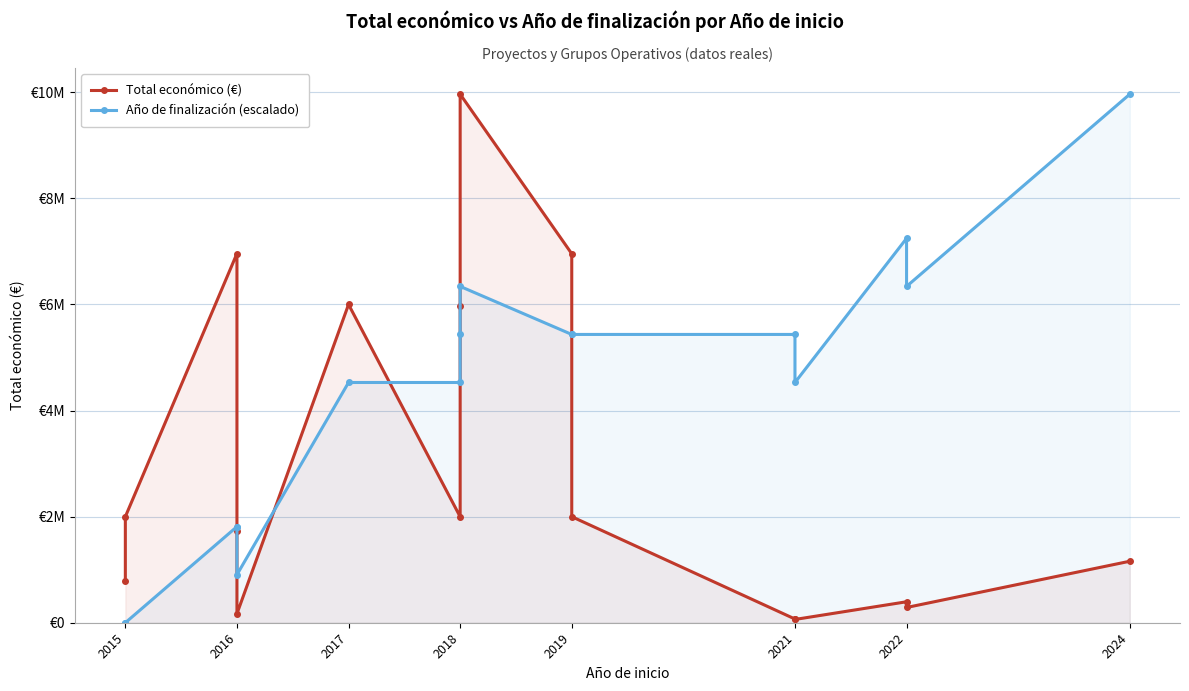

The value of Año de finalización (escalado) at 2019 is 5434836. True or false?

True